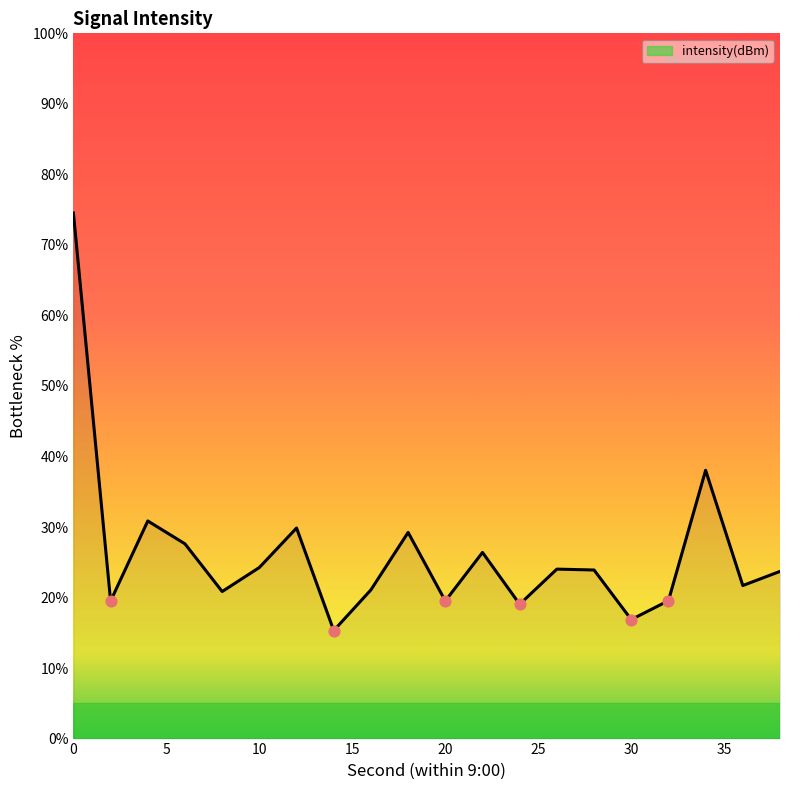

What is the minimum value shown in the chart?

15.3